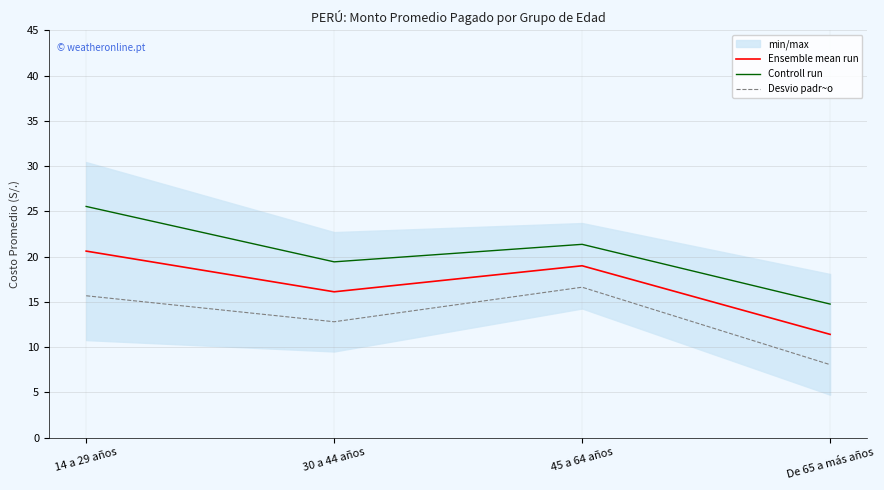

Rank the series by their average value, from highest to lowest.

Controll run, Ensemble mean run, Desvio padr~o